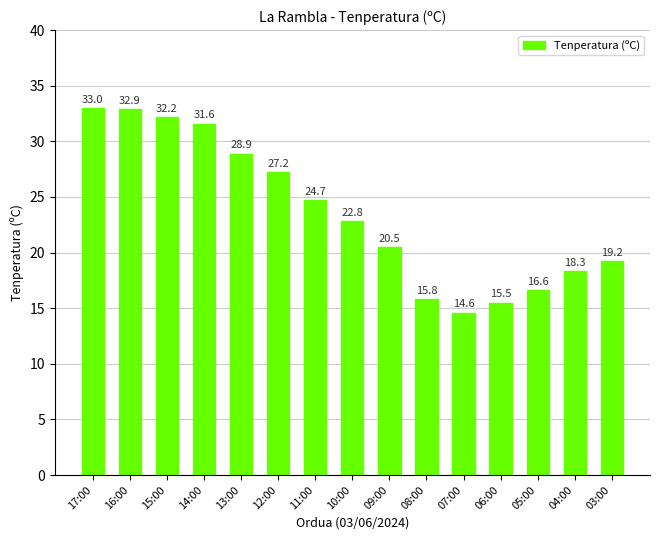

Rank the categories by value from highest to lowest.

17:00, 16:00, 15:00, 14:00, 13:00, 12:00, 11:00, 10:00, 09:00, 03:00, 04:00, 05:00, 08:00, 06:00, 07:00